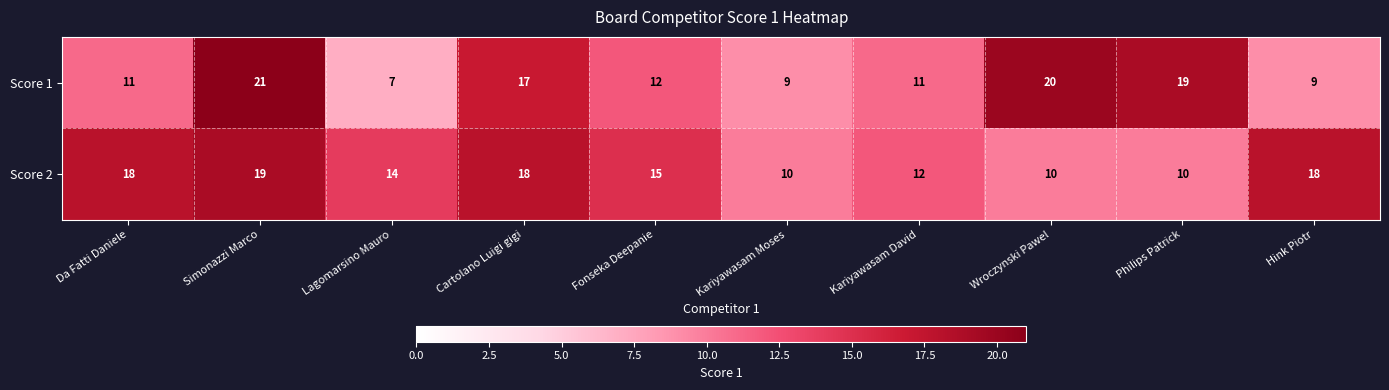

What is the sum of all Score 2 values?

144